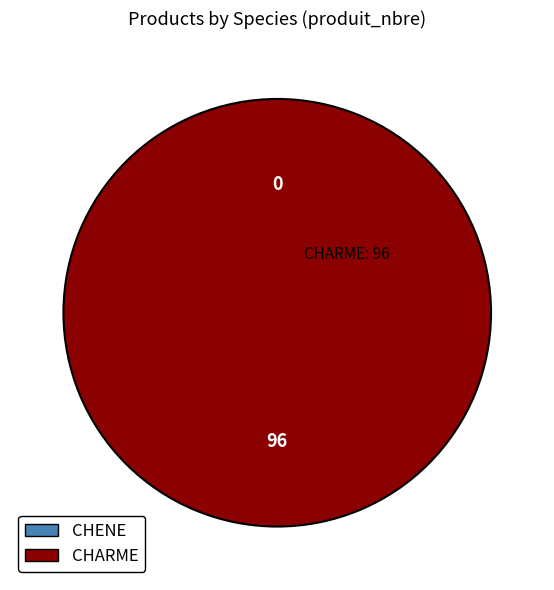

Is CHARME (cm=4) the majority of the pie?

No